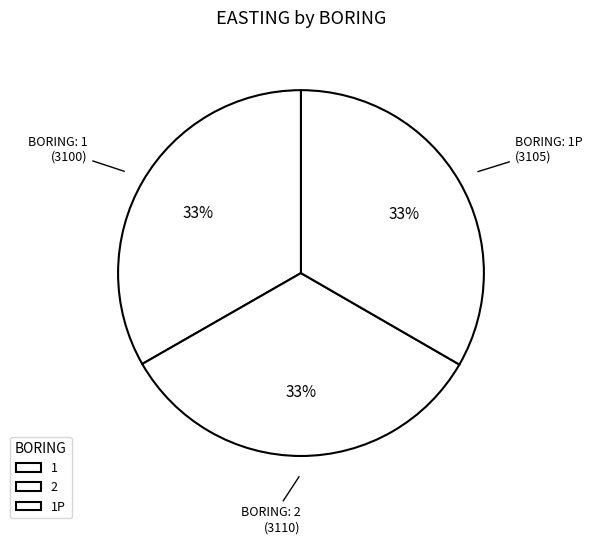

To the nearest percent, what percentage of the pie is 2?

33%